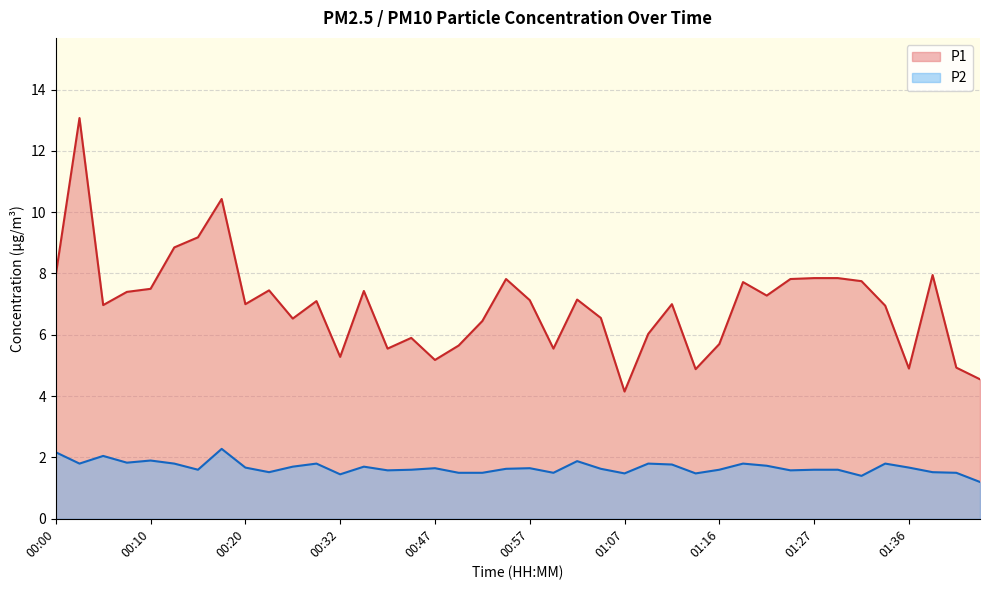

Which has a higher value, 00:17 or 01:39?

00:17